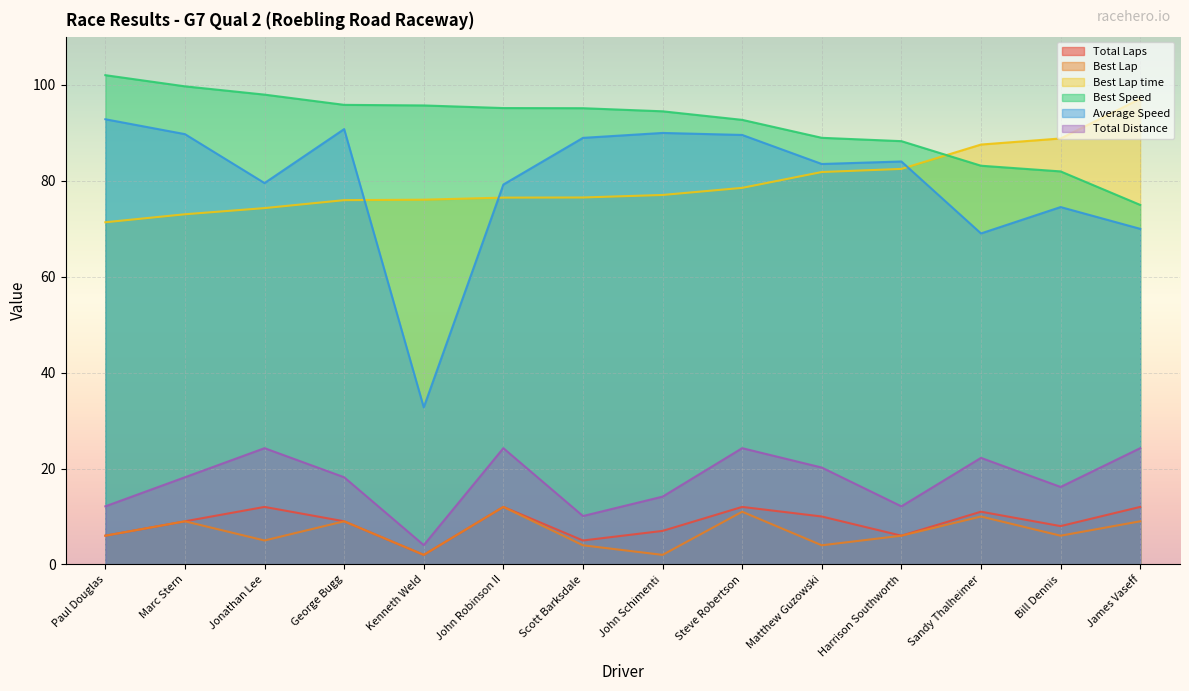

True or false: Average Speed has more than 2 points higher than both neighbors.

True